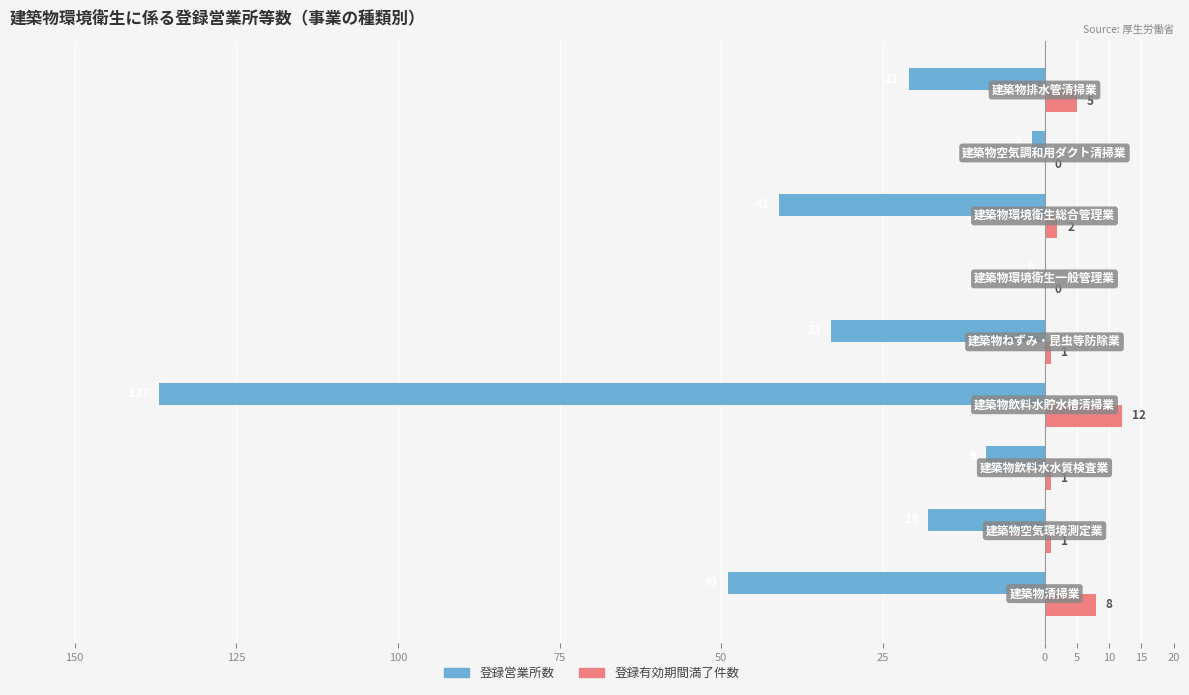

What are all the series names shown in the legend?

登録営業所数, 登録有効期間満了件数